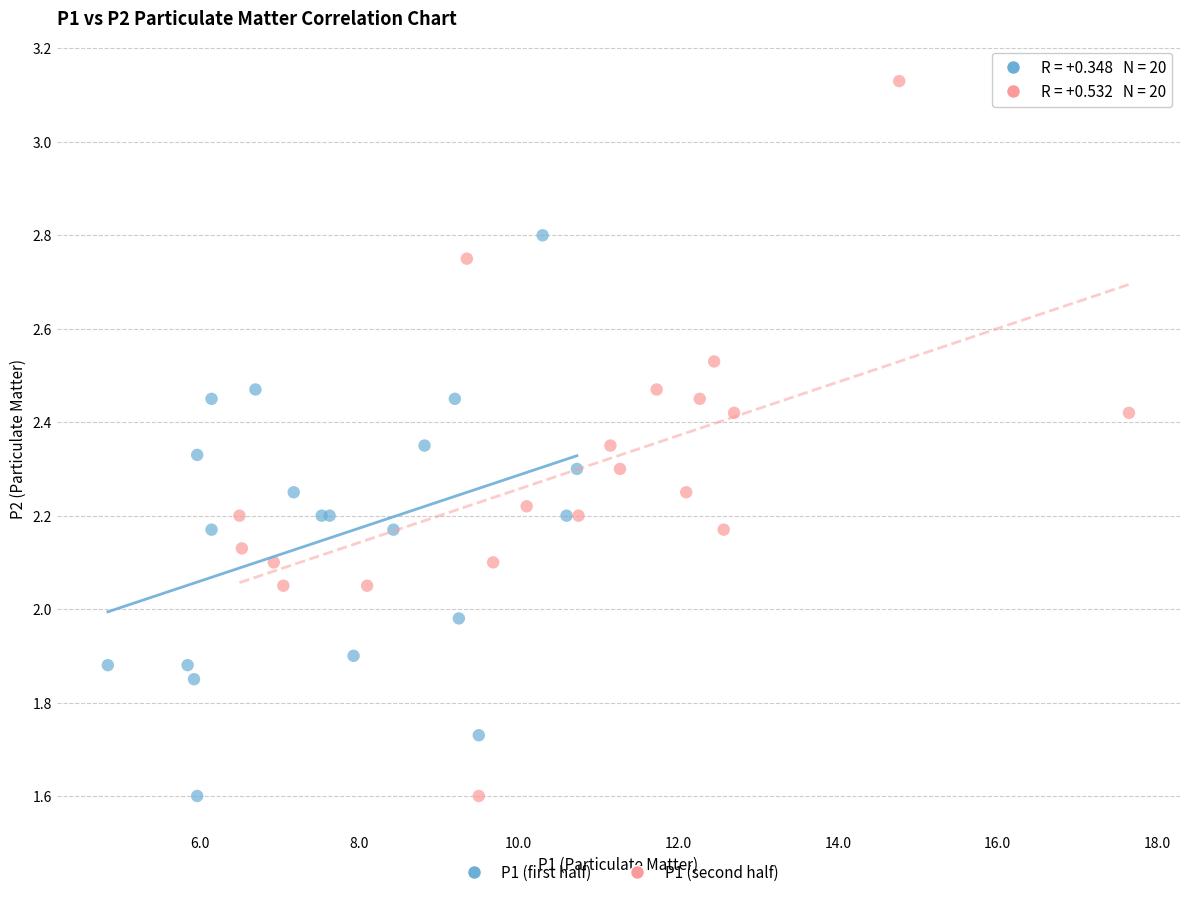

Which series has the largest Y range (max minus min)?

P1 (second half)